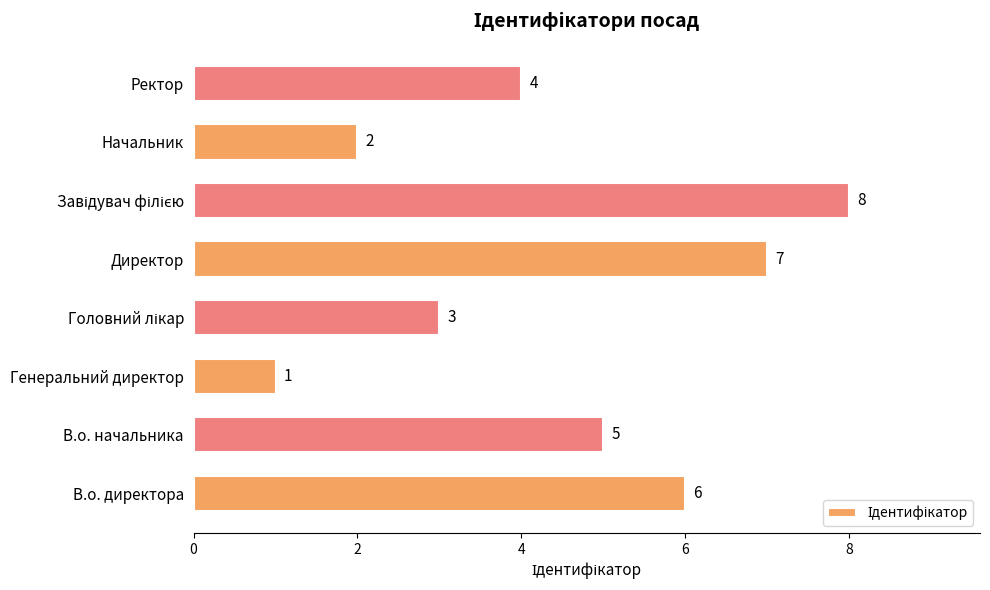

Reading top to bottom, transcribe all the data shown in this chart.

4	2	8	7	3	1	5	6